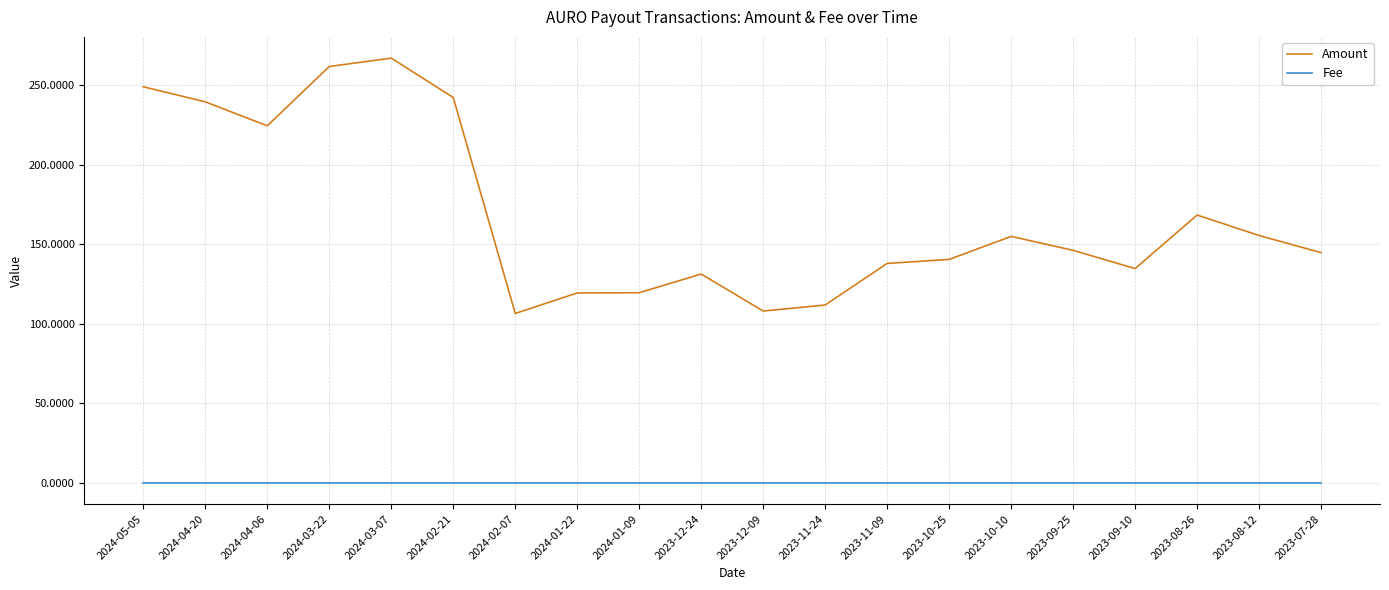

At how many categories does at least one series exceed 208?

6